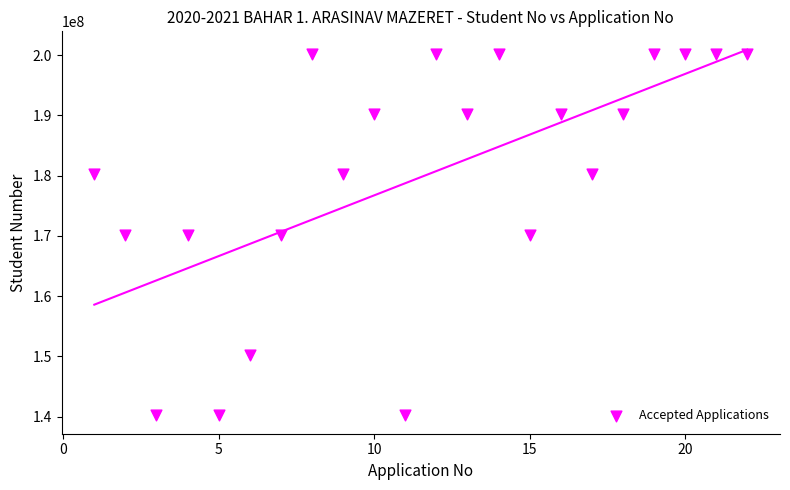

What is the range of Y values (max minus min)?

60011275